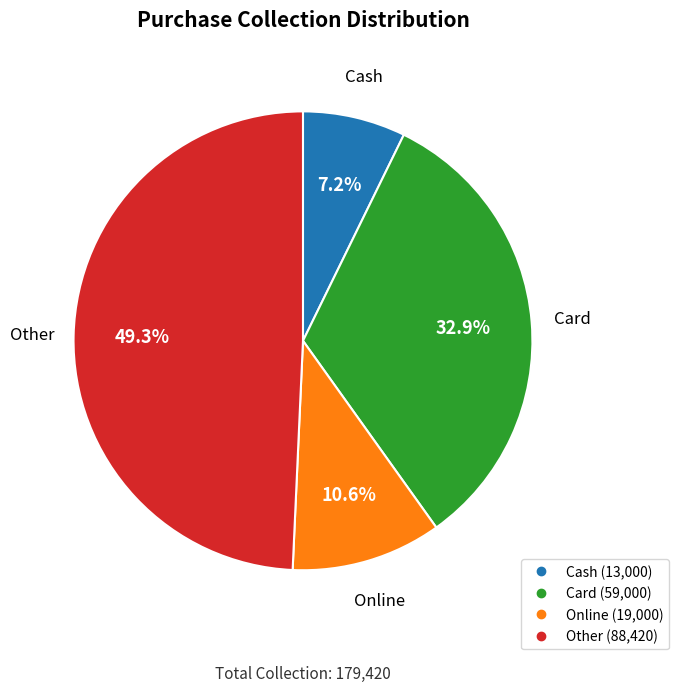

Which category has the smallest portion of the pie?

Cash